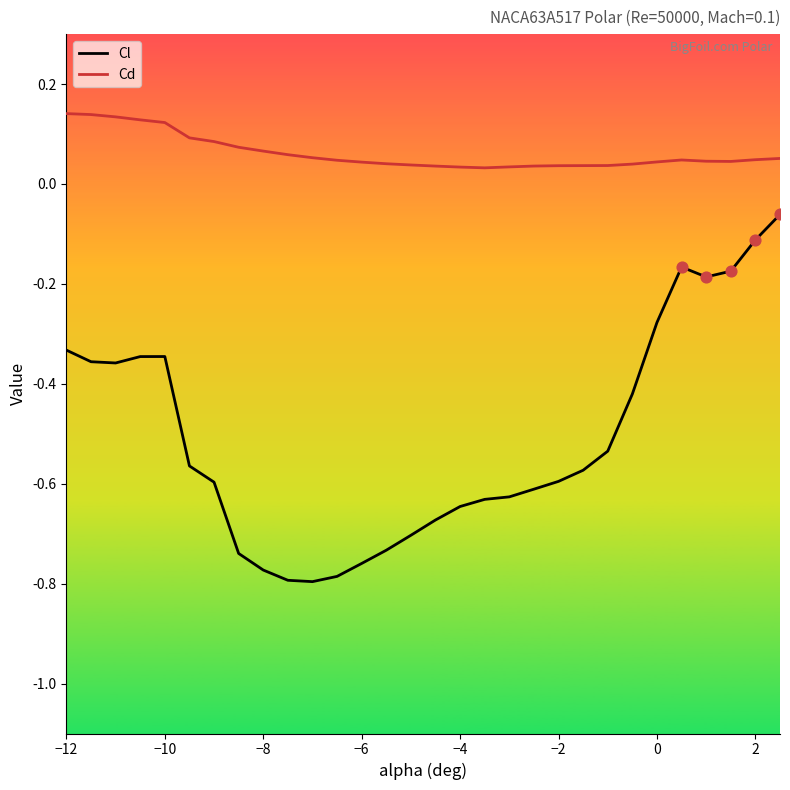

Which series has the largest total across all categories?

Cd